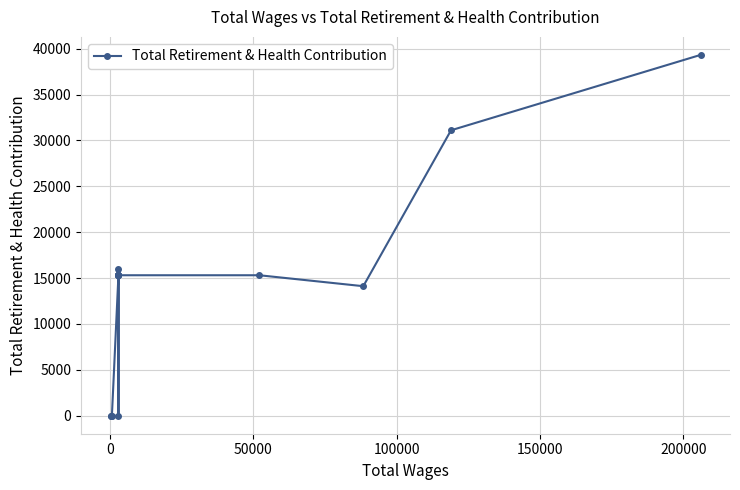

True or false: the data has more than 1 interior local peaks.

False